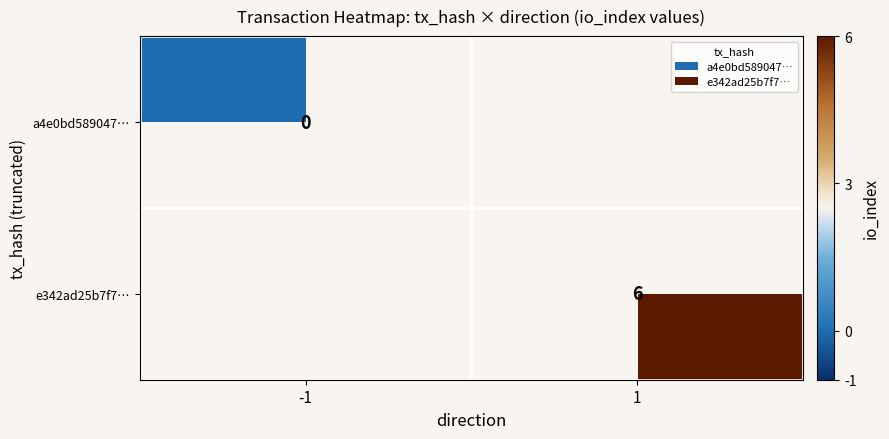

Is the value of e342ad25b7f7… at 1 greater than the value of a4e0bd589047… at -1?

Yes